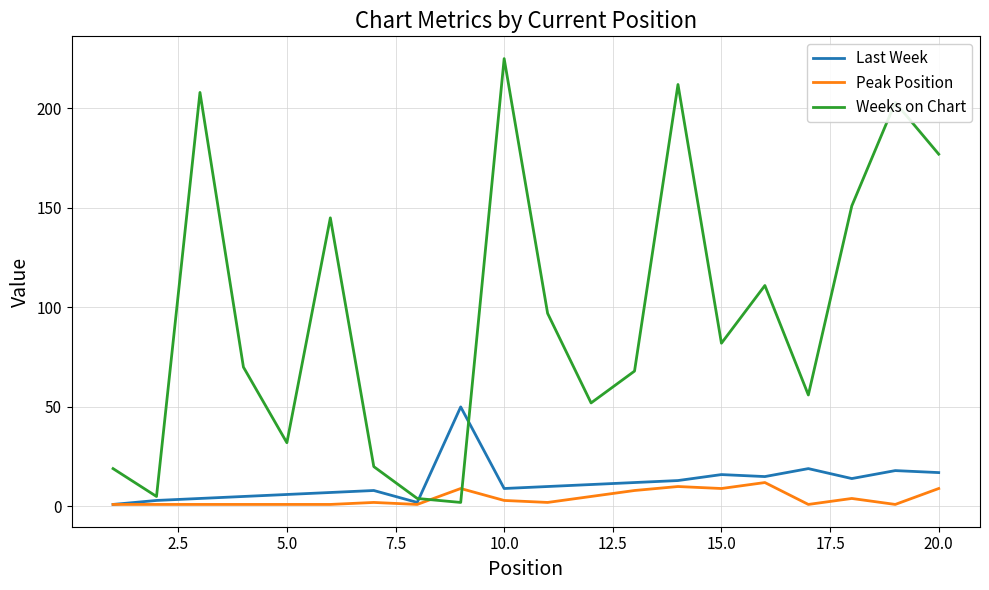

Reading left to right, extract all data points from this chart.

Last Week: 1	3	4	5	6	7	8	2	50	9	10	11	12	13	16	15	19	14	18	17
Peak Position: 1	1	1	1	1	1	2	1	9	3	2	5	8	10	9	12	1	4	1	9
Weeks on Chart: 19	5	208	70	32	145	20	4	2	225	97	52	68	212	82	111	56	151	203	177